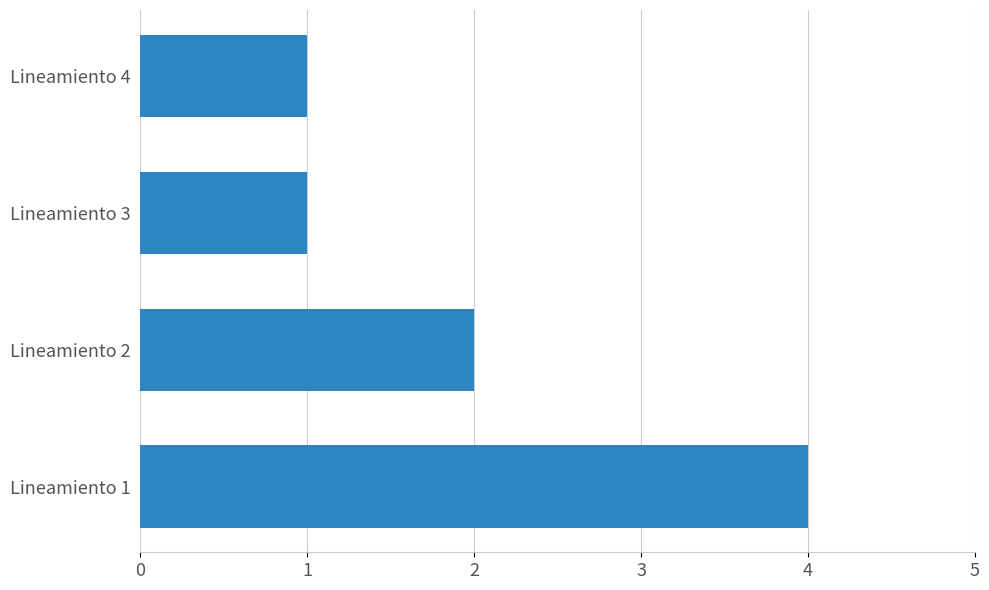

Reading bottom to top, what are all the values shown in this chart?

Lineamiento 1=4	Lineamiento 2=2	Lineamiento 3=1	Lineamiento 4=1